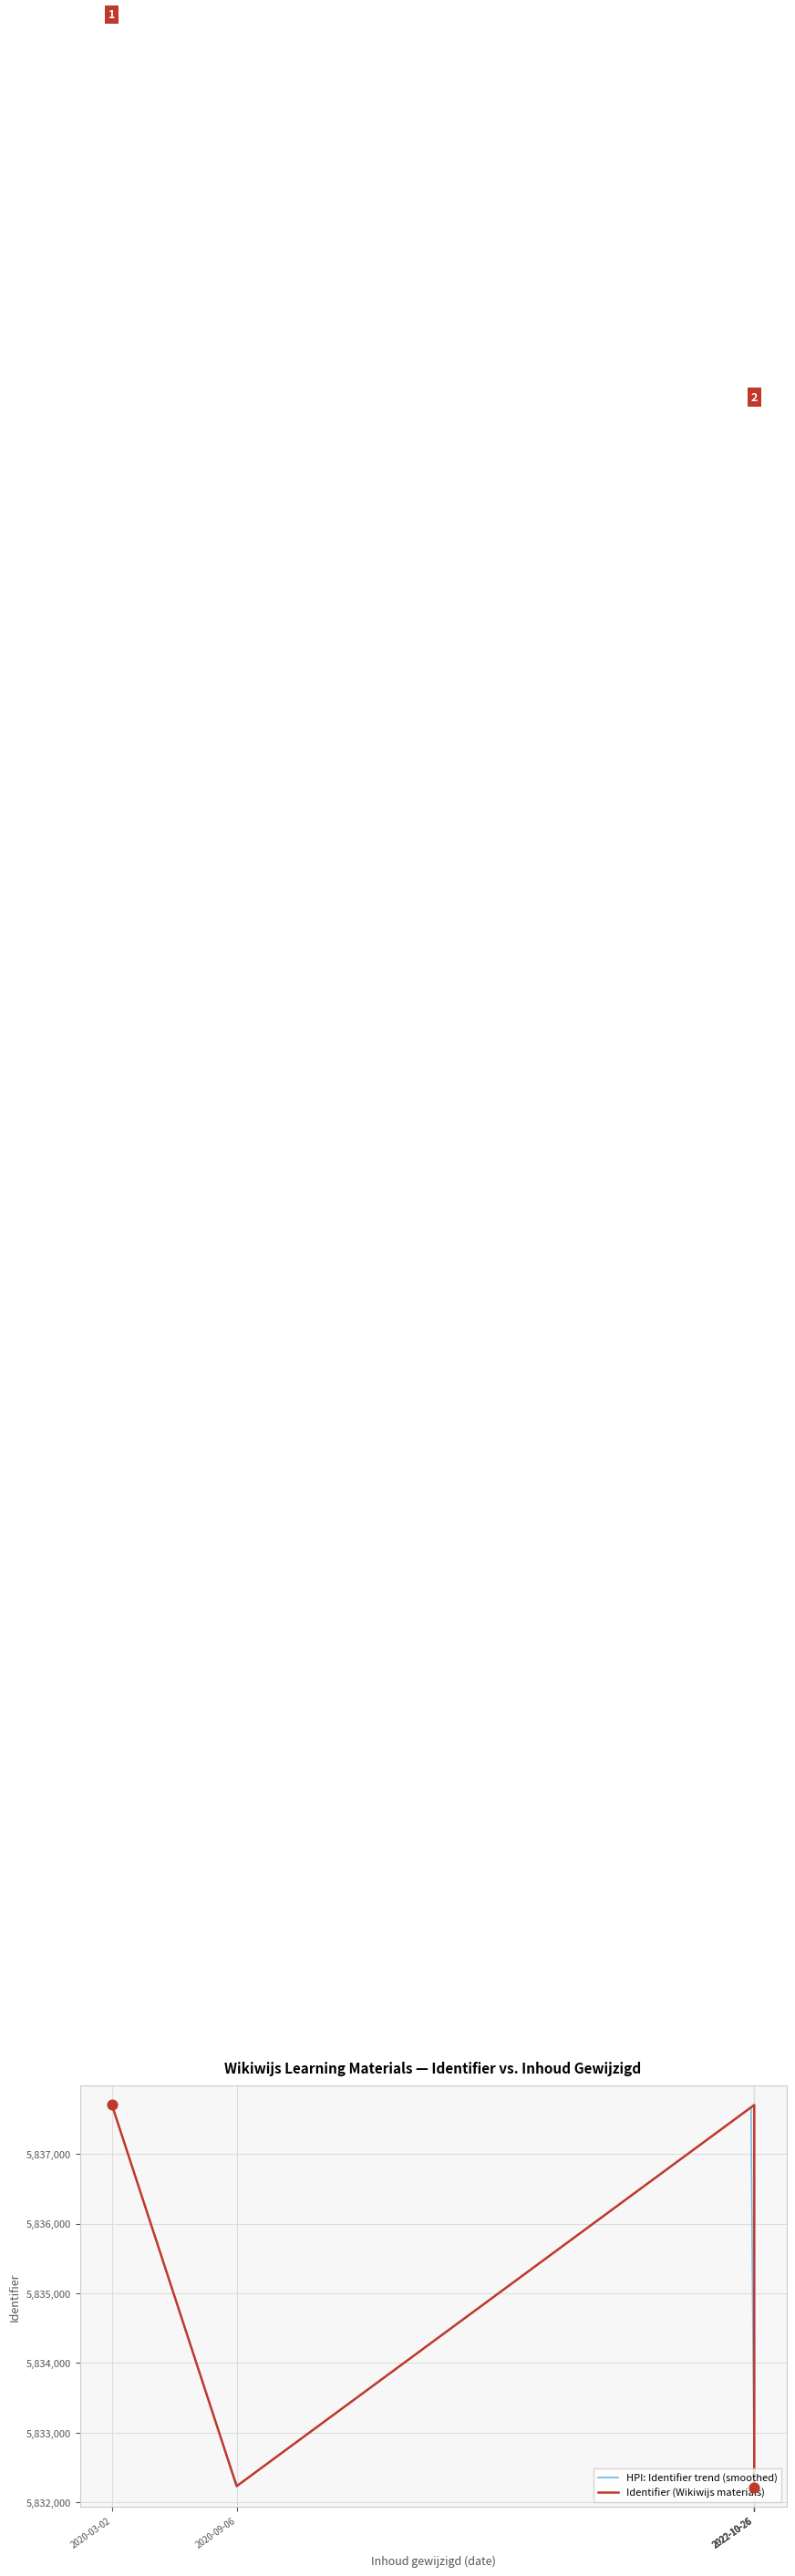

What is the change in value from 2022-10-26 08:14:11 to 2020-03-02 17:33:12?

+5470